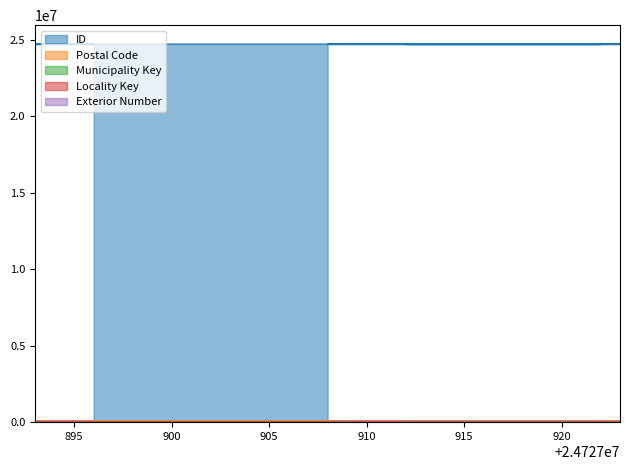

At which category does the chart reach its minimum across all series?

24727908